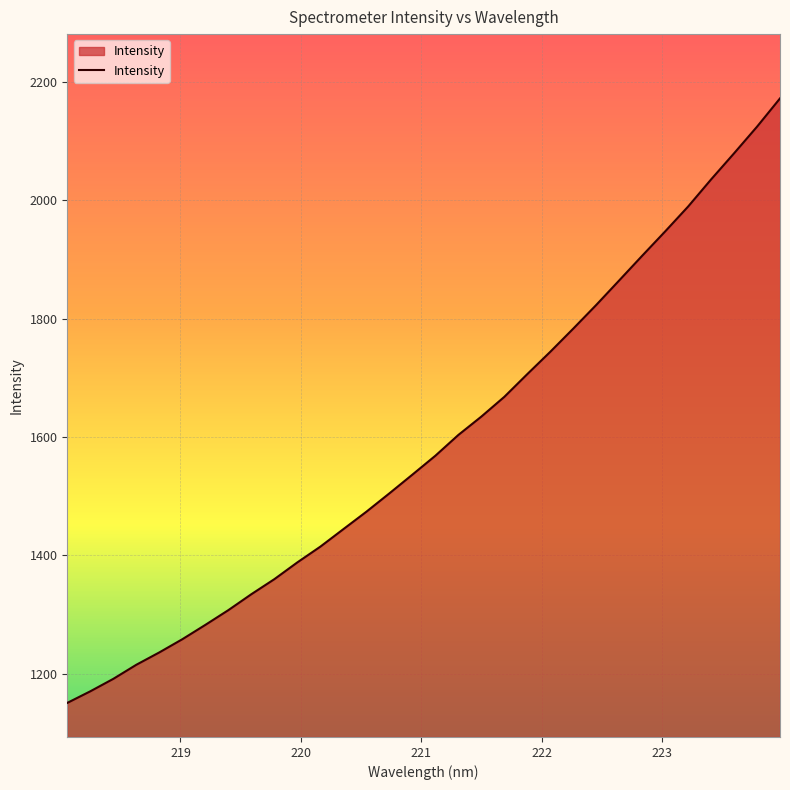

What is the minimum value shown in the chart?

1150.9